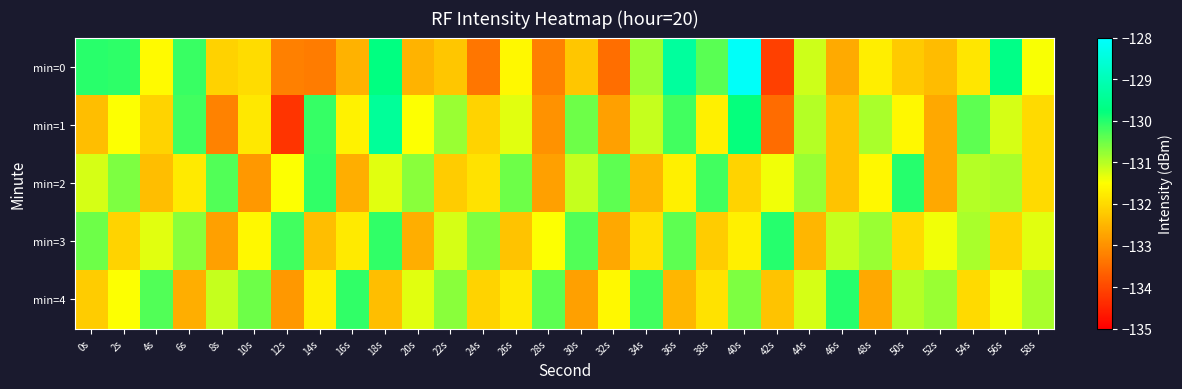

Reading left to right, what are all the values shown in this chart?

min=0: 0s=-130.0	2s=-130.1	4s=-131.6	6s=-130.1	8s=-132.1	10s=-132.0	12s=-133.2	14s=-133.3	16s=-132.5	18s=-129.7	20s=-132.5	22s=-132.3	24s=-133.4	26s=-131.6	28s=-133.2	30s=-132.3	32s=-133.5	34s=-130.8	36s=-129.4	38s=-130.4	40s=-128.1	42s=-134.1	44s=-131.2	46s=-132.7	48s=-131.7	50s=-132.2	52s=-132.4	54s=-131.9	56s=-129.6	58s=-131.5
min=1: 0s=-132.4	2s=-131.5	4s=-132.1	6s=-130.2	8s=-133.2	10s=-131.8	12s=-134.3	14s=-130.1	16s=-131.7	18s=-129.4	20s=-131.5	22s=-130.8	24s=-132.1	26s=-131.3	28s=-133.0	30s=-130.5	32s=-132.8	34s=-131.1	36s=-130.2	38s=-131.7	40s=-129.8	42s=-133.5	44s=-131.0	46s=-132.3	48s=-130.9	50s=-131.6	52s=-132.7	54s=-130.4	56s=-131.2	58s=-132.0
min=2: 0s=-131.2	2s=-130.6	4s=-132.4	6s=-131.8	8s=-130.3	10s=-132.9	12s=-131.5	14s=-130.1	16s=-132.6	18s=-131.3	20s=-130.7	22s=-132.2	24s=-131.9	26s=-130.5	28s=-132.8	30s=-131.1	32s=-130.4	34s=-132.5	36s=-131.7	38s=-130.2	40s=-132.1	42s=-131.4	44s=-130.8	46s=-132.3	48s=-131.6	50s=-130.0	52s=-132.7	54s=-131.0	56s=-130.9	58s=-132.0
min=3: 0s=-130.5	2s=-132.1	4s=-131.3	6s=-130.7	8s=-132.8	10s=-131.6	12s=-130.2	14s=-132.4	16s=-131.8	18s=-130.1	20s=-132.6	22s=-131.2	24s=-130.6	26s=-132.3	28s=-131.5	30s=-130.3	32s=-132.7	34s=-131.9	36s=-130.4	38s=-132.2	40s=-131.7	42s=-130.0	44s=-132.5	46s=-131.1	48s=-130.8	50s=-132.0	52s=-131.4	54s=-130.9	56s=-132.1	58s=-131.3
min=4: 0s=-132.2	2s=-131.5	4s=-130.3	6s=-132.6	8s=-131.1	10s=-130.5	12s=-132.9	14s=-131.7	16s=-130.1	18s=-132.4	20s=-131.3	22s=-130.7	24s=-132.1	26s=-131.8	28s=-130.4	30s=-132.8	32s=-131.6	34s=-130.2	36s=-132.5	38s=-131.9	40s=-130.6	42s=-132.3	44s=-131.2	46s=-130.0	48s=-132.7	50s=-131.0	52s=-130.8	54s=-132.0	56s=-131.4	58s=-130.9